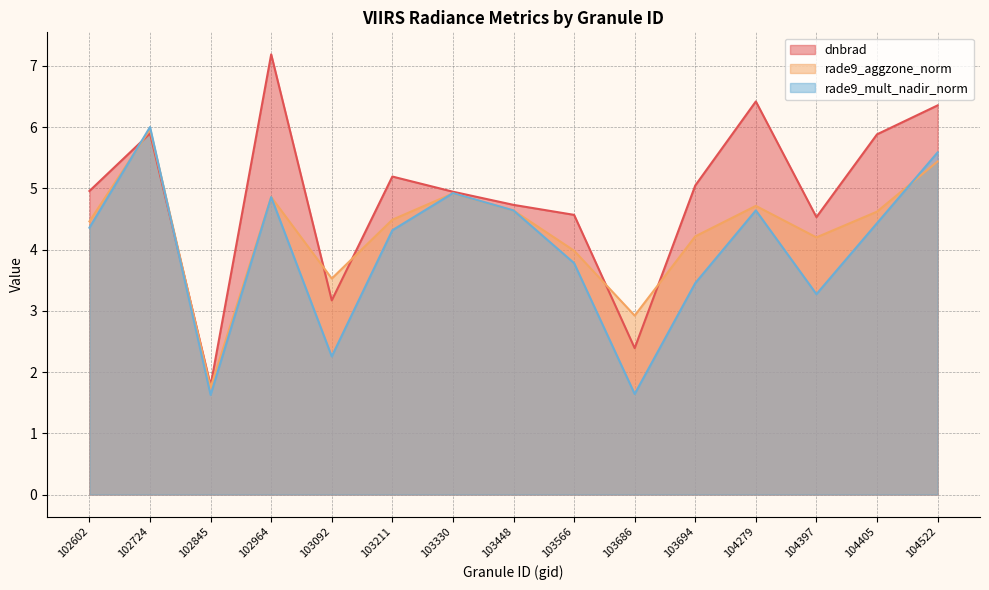

Which has a higher value, 103211 or 103448?

103211